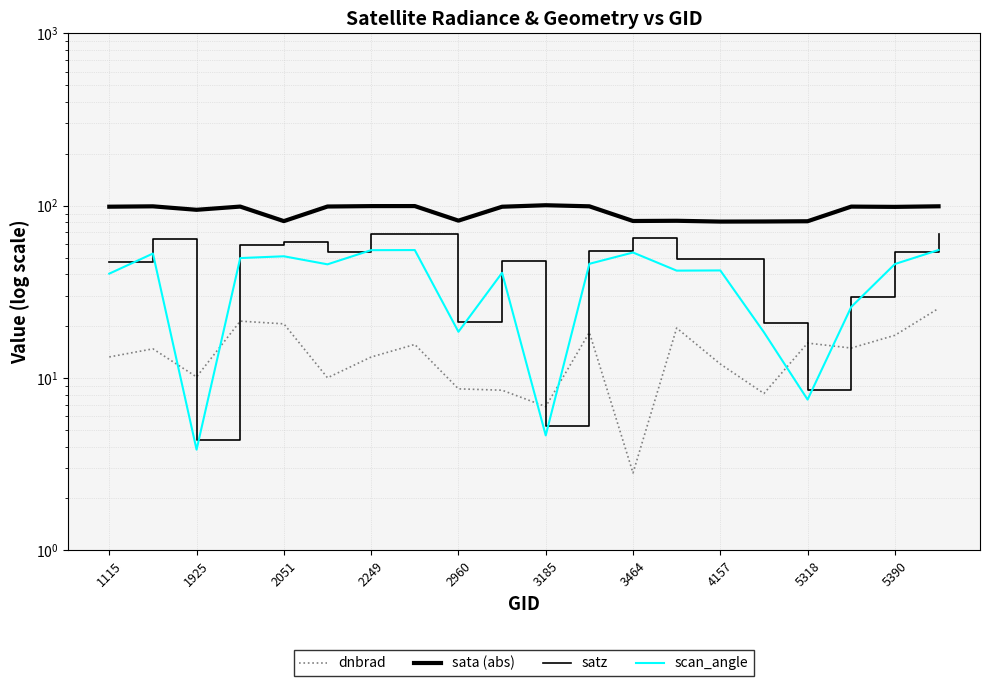

What is the average value of the satz series?

45.0